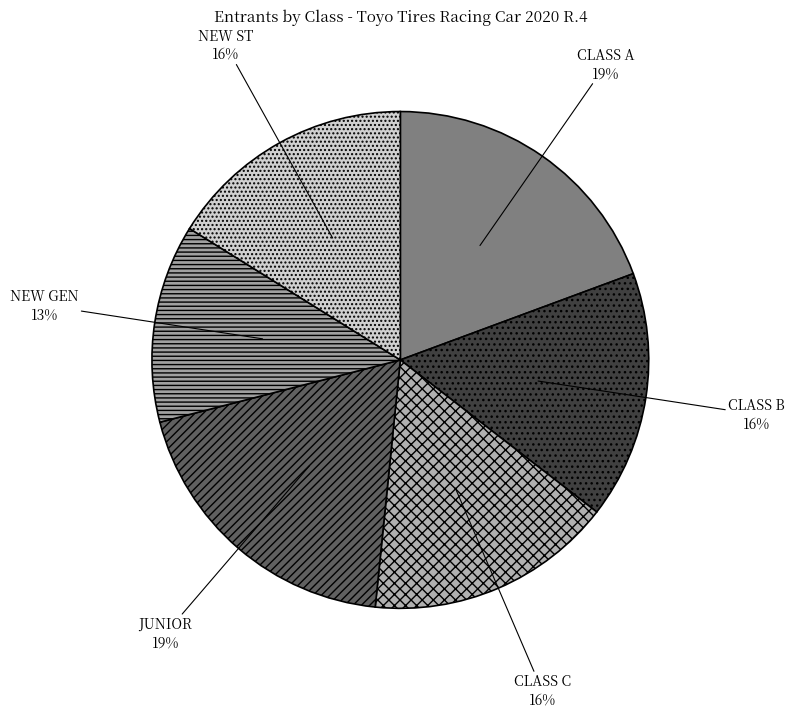

Approximately how many times larger is the value at NEW ST 16% compared to CLASS B 16%?

1.0